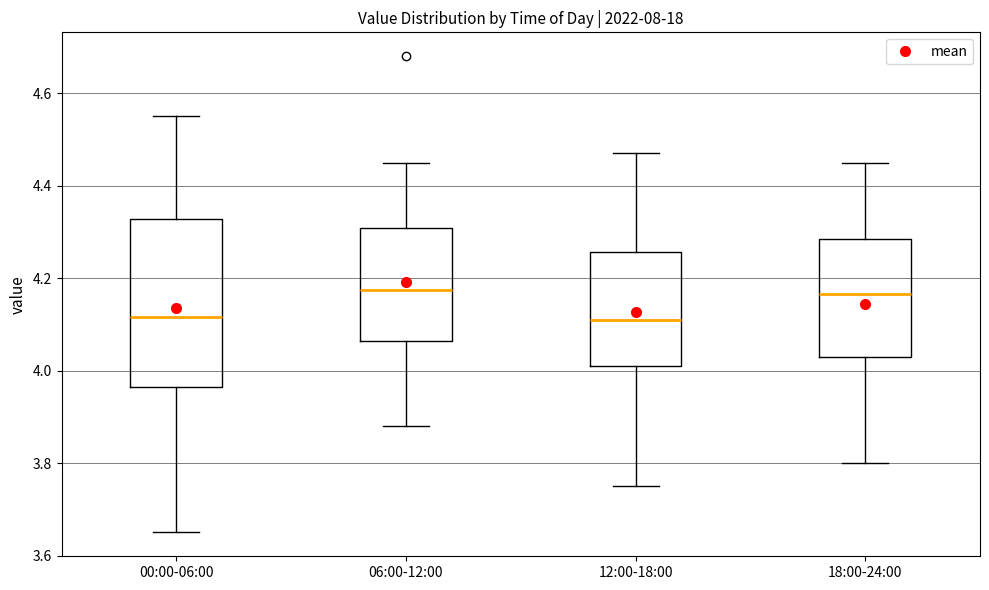

Which box is the tallest, from its lower edge to its upper edge?

00:00-06:00